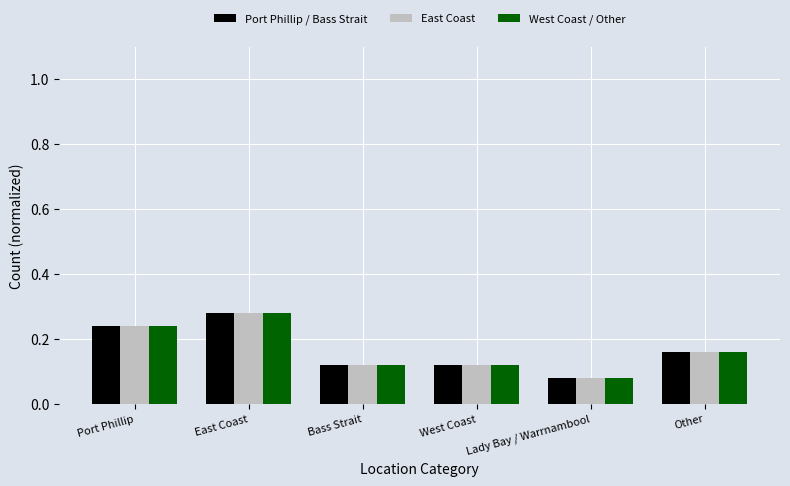

What is the label of the 4th bar from the left?

West Coast